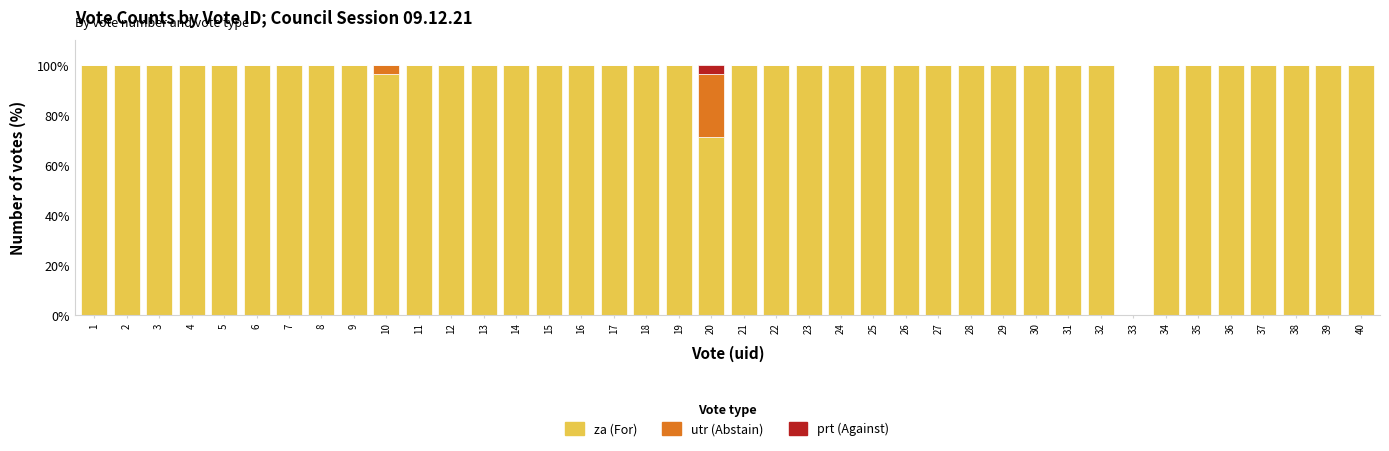

True or false: za (For) has a value of 139.2 at 5.

False